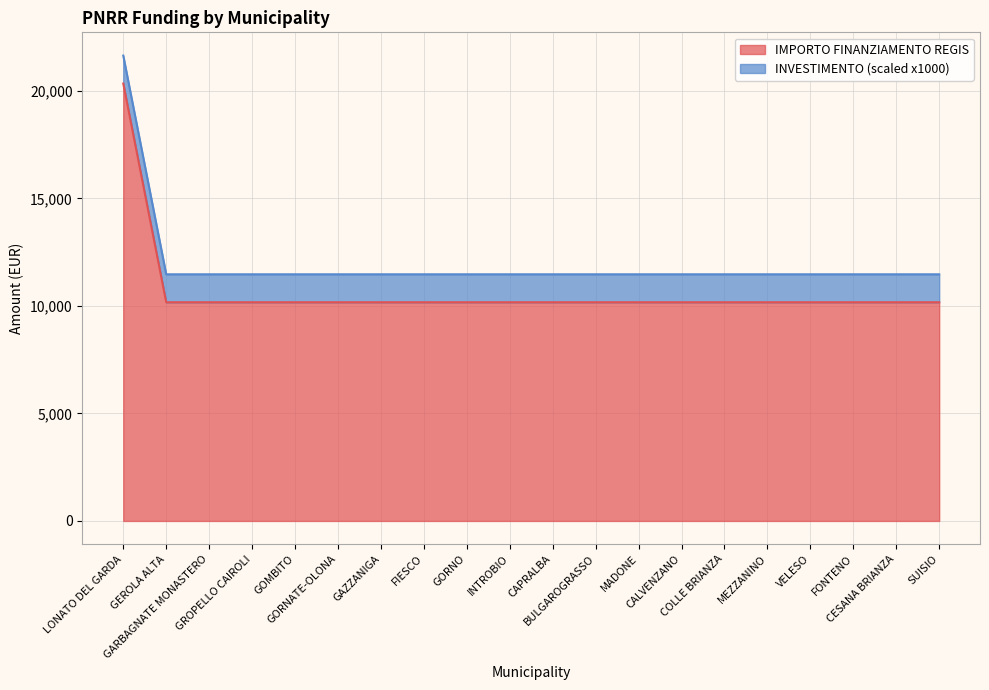

Reading left to right, what are all the values shown in this chart?

LONATO DEL GARDA=20344	GEROLA ALTA=10172	GARBAGNATE MONASTERO=10172	GROPELLO CAIROLI=10172	GOMBITO=10172	GORNATE-OLONA=10172	GAZZANIGA=10172	FIESCO=10172	GORNO=10172	INTROBIO=10172	CAPRALBA=10172	BULGAROGRASSO=10172	MADONE=10172	CALVENZANO=10172	COLLE BRIANZA=10172	MEZZANINO=10172	VELESO=10172	FONTENO=10172	CESANA BRIANZA=10172	SUISIO=10172